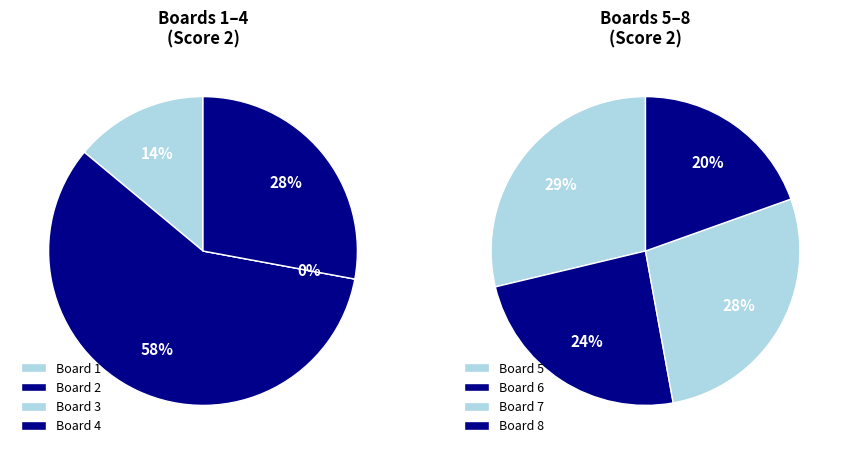

What is the largest slice in the pie chart?

Board 2